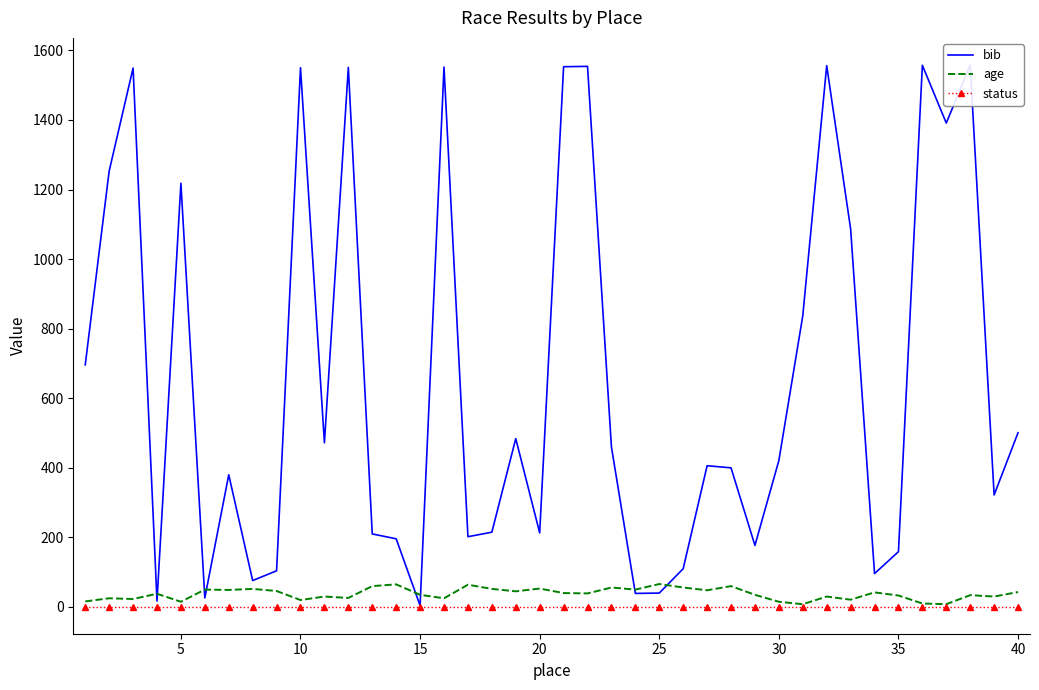

What is the value of the age point at the 4th from the left?

38